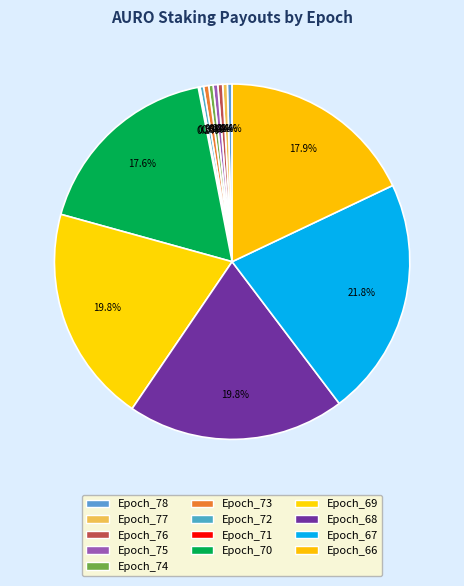

Does Epoch_68 represent more than half of the total?

No